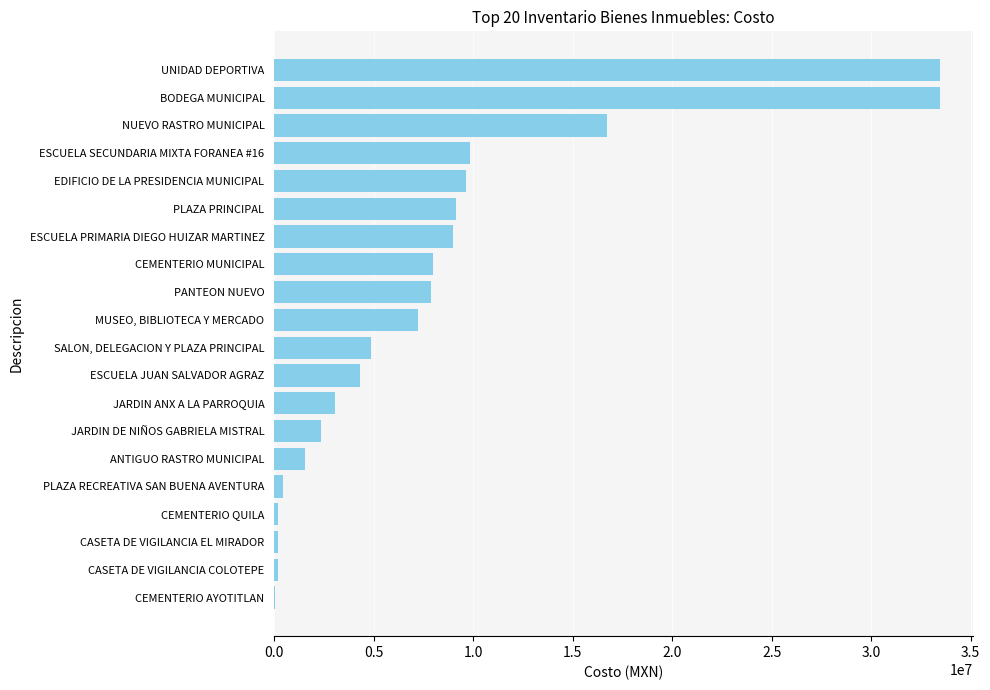

Between SALON, DELEGACION Y PLAZA PRINCIPAL and JARDIN ANX A LA PARROQUIA, which is larger?

SALON, DELEGACION Y PLAZA PRINCIPAL